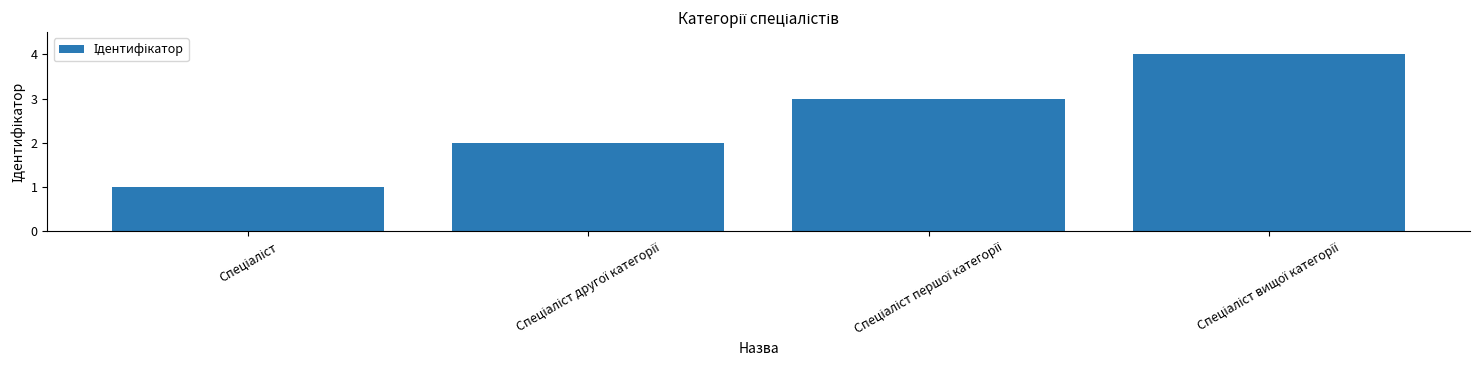

Reading left to right, transcribe all the data shown in this chart.

1	2	3	4